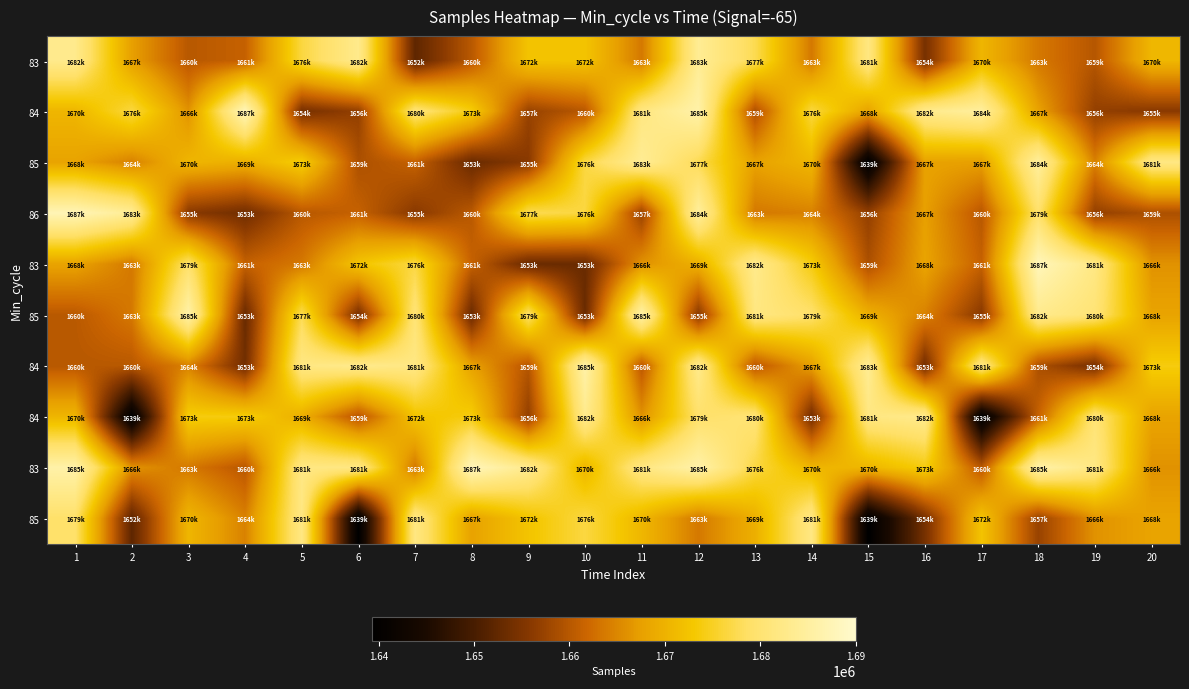

Which category has the lowest value across all series?

15